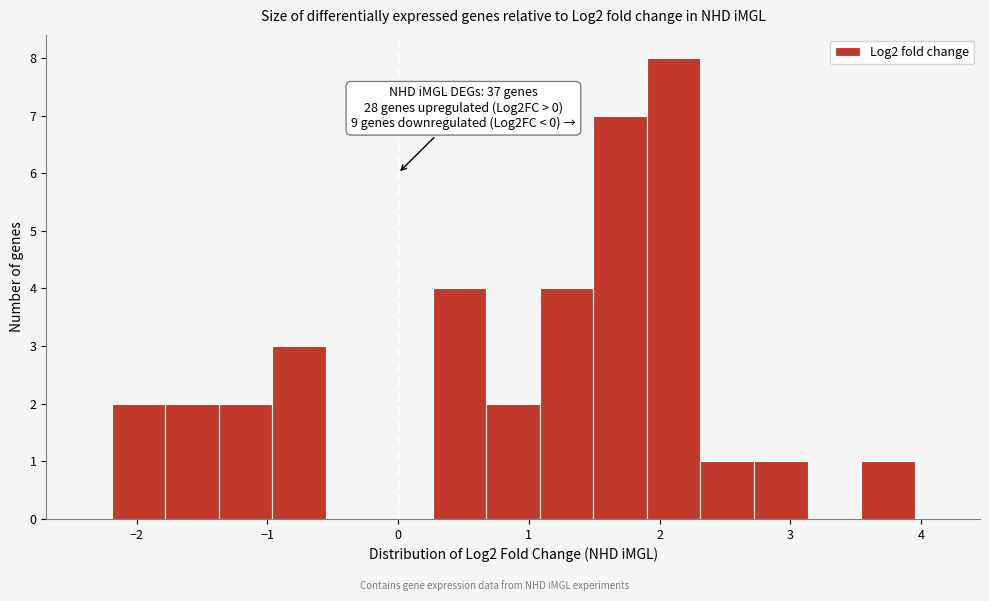

Over which range of the x-axis is the bar tallest?

1.9 to 2.3